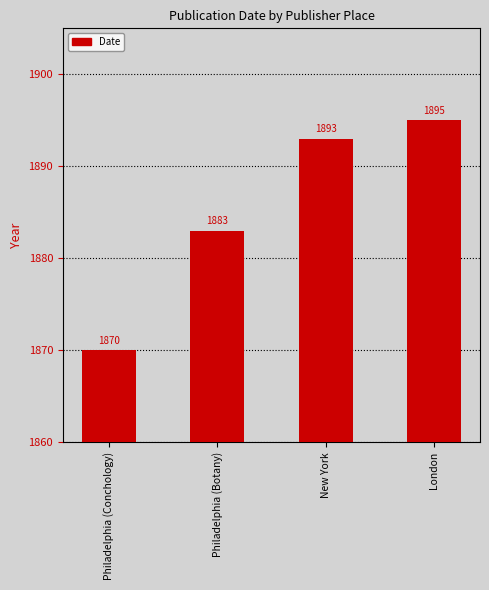

True or false: the data shows 2780 at New York.

False